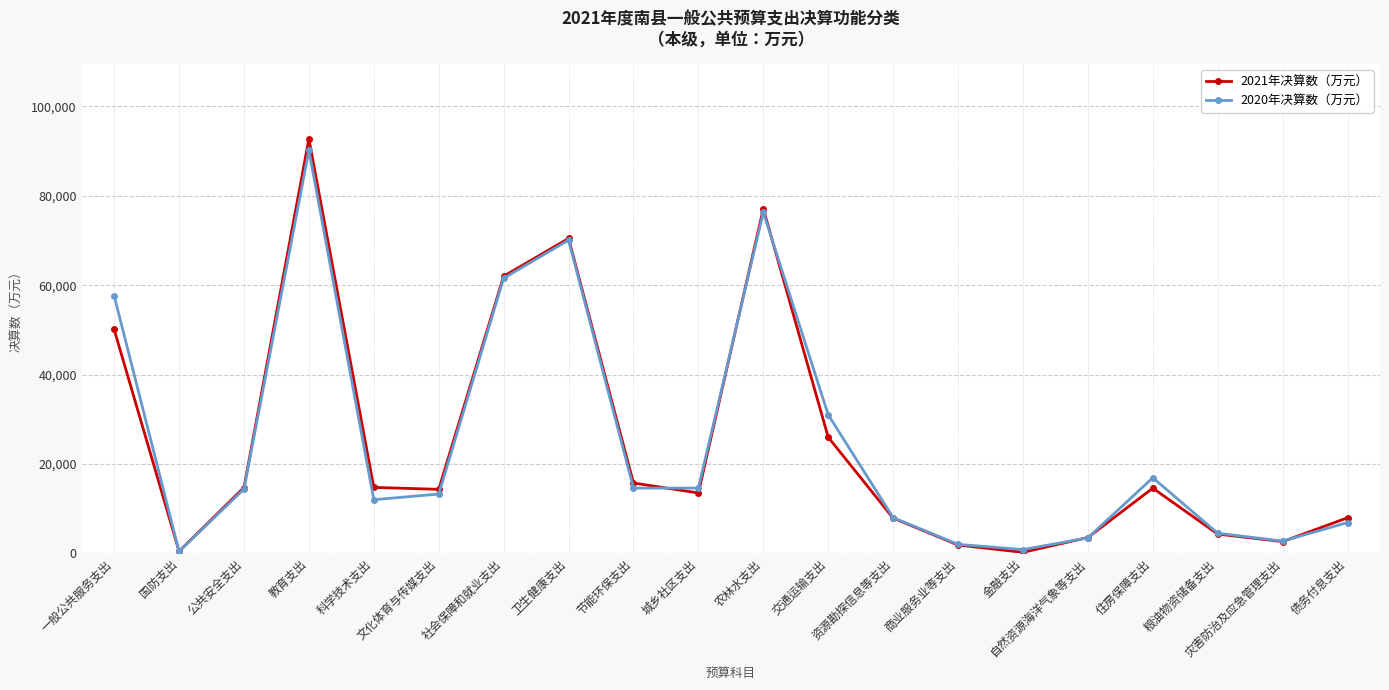

True or false: 2020年决算数（万元） has more than 1 points higher than both neighbors.

True